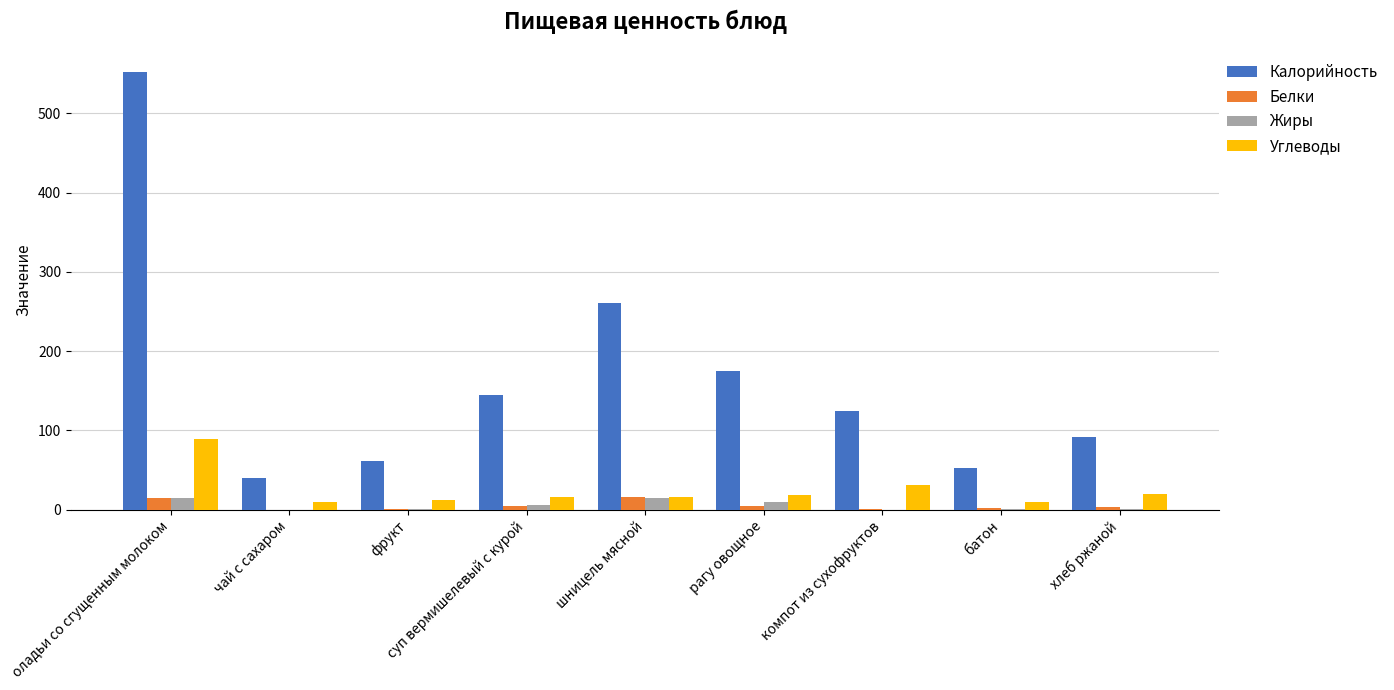

Is the value of Углеводы at оладьи со сгущенным молоком greater than the value of Белки at чай с сахаром?

Yes